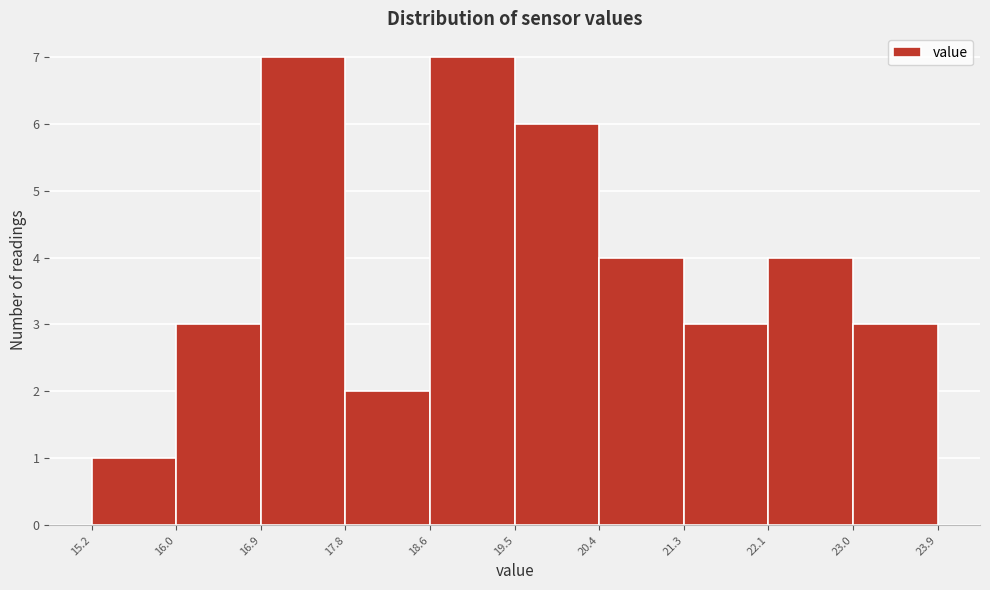

Reading left to right, transcribe this chart: for each bar, give the range it covers on the x-axis and its height. The values are not printed on the chart, so give them approximately, as read against the axis.

15.2 to 16.0: 1
16.0 to 16.9: 3
16.9 to 17.8: 7
17.8 to 18.6: 2
18.6 to 19.5: 7
19.5 to 20.4: 6
20.4 to 21.3: 4
21.3 to 22.1: 3
22.1 to 23.0: 4
23.0 to 23.9: 3